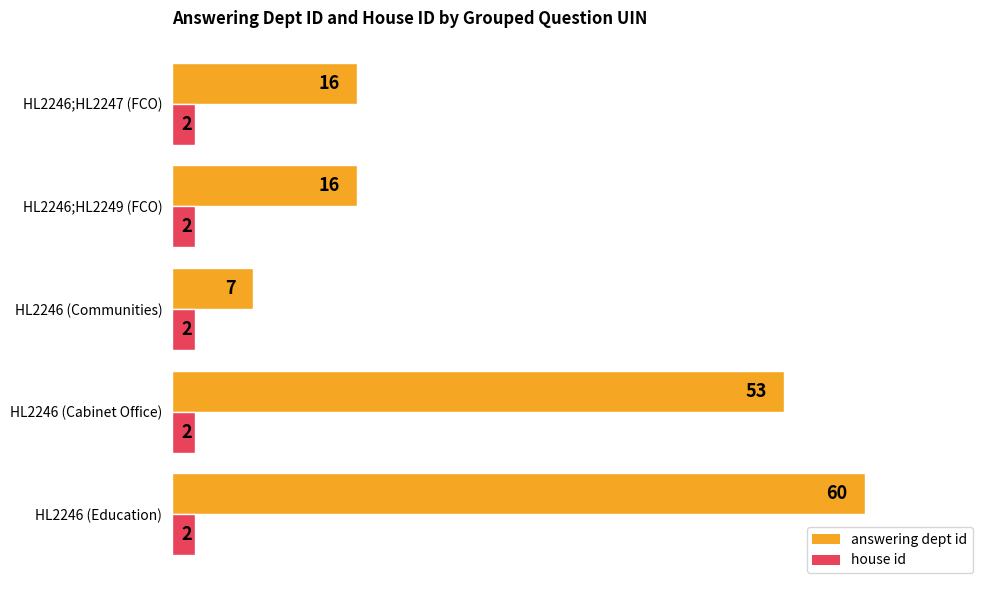

True or false: answering dept id has a value of 7 at HL2246 (Communities).

True